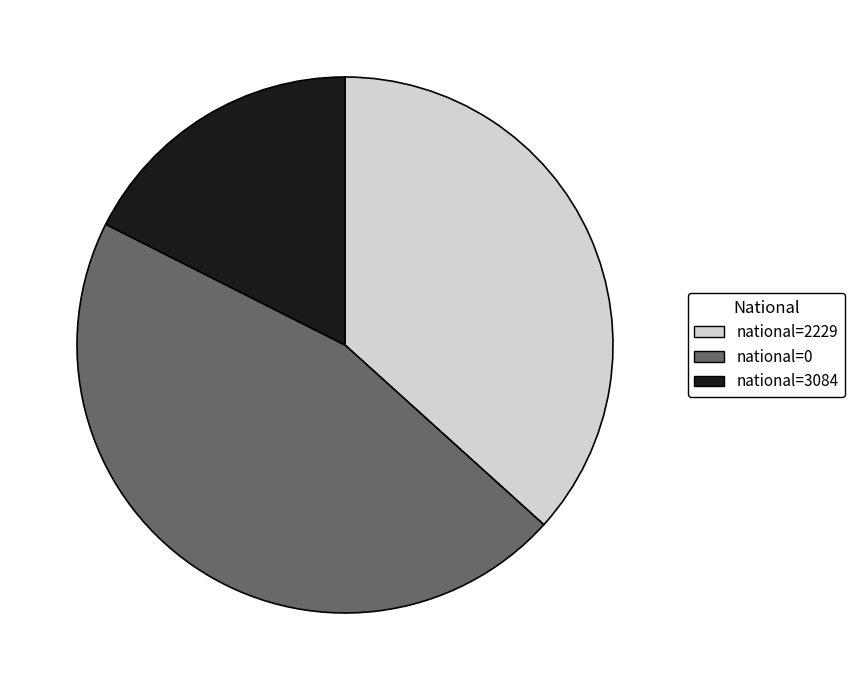

How many slices are in this pie chart?

3